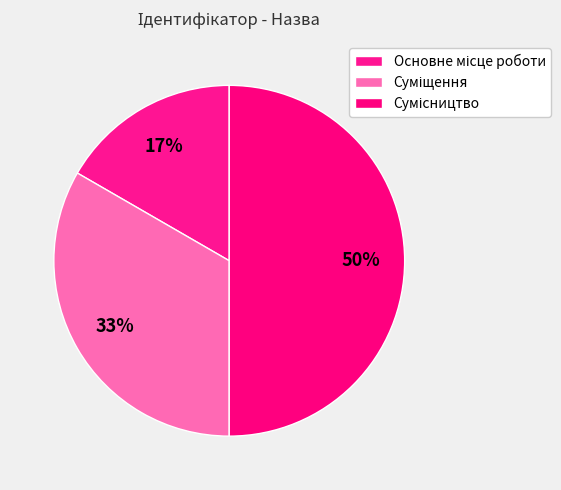

How many segments does this pie chart have?

3